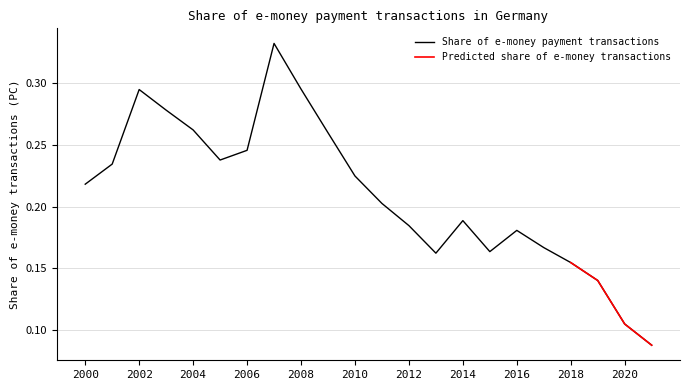

Rank the categories by value from highest to lowest.

2007, 2008, 2002, 2003, 2004, 2009, 2006, 2005, 2001, 2010, 2000, 2011, 2014, 2012, 2016, 2017, 2015, 2013, 2018, 2019, 2020, 2021